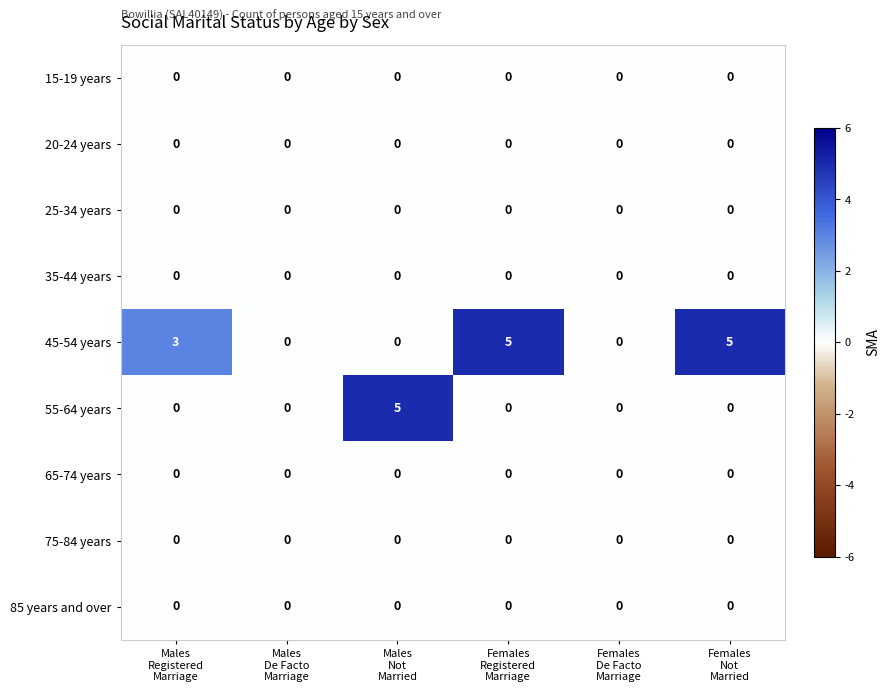

What is the sum of all 55-64 years values?

5